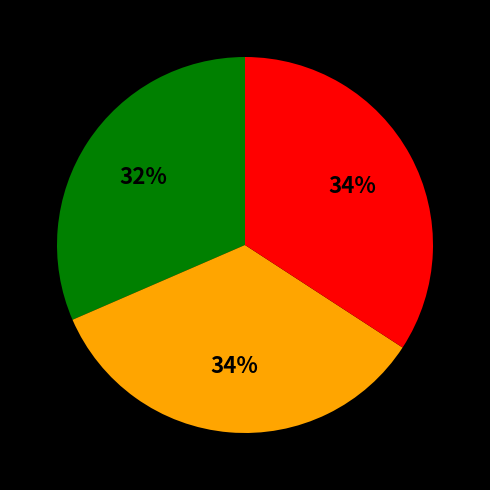

To the nearest percent, what is the average slice percentage?

33%